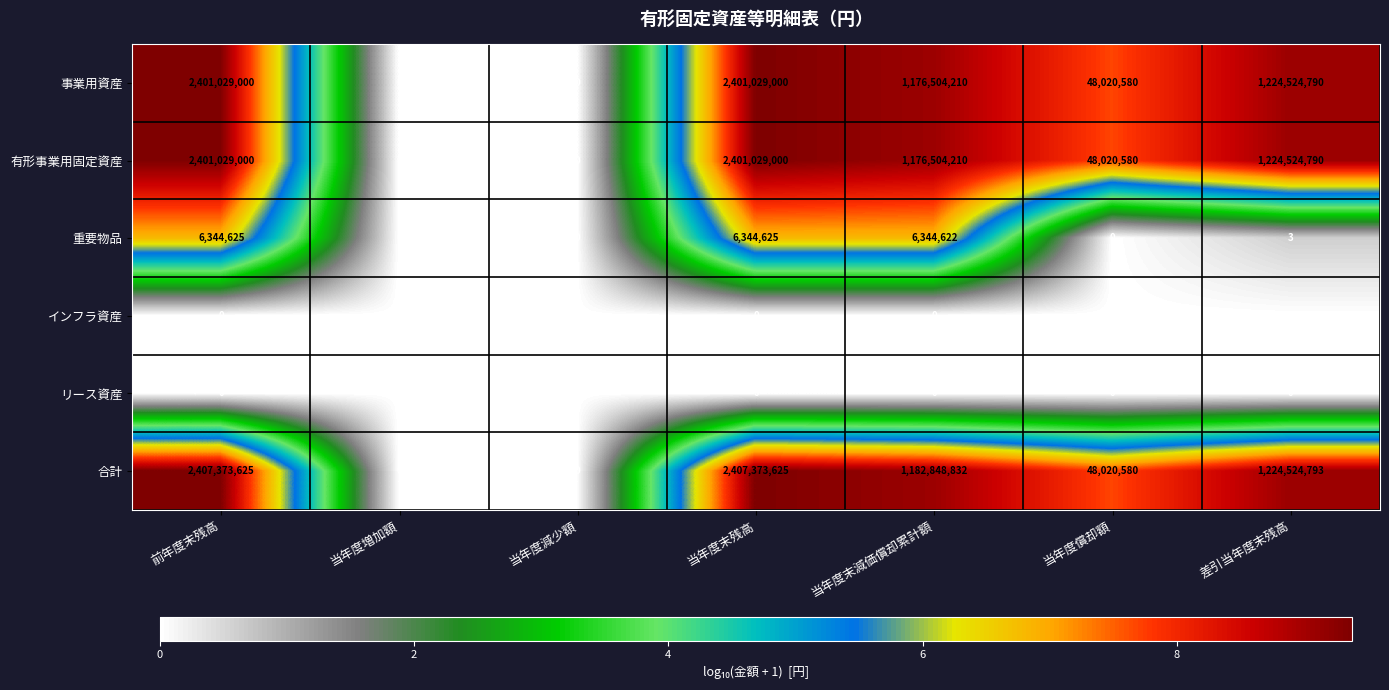

Which series has the widest spread of values?

合計